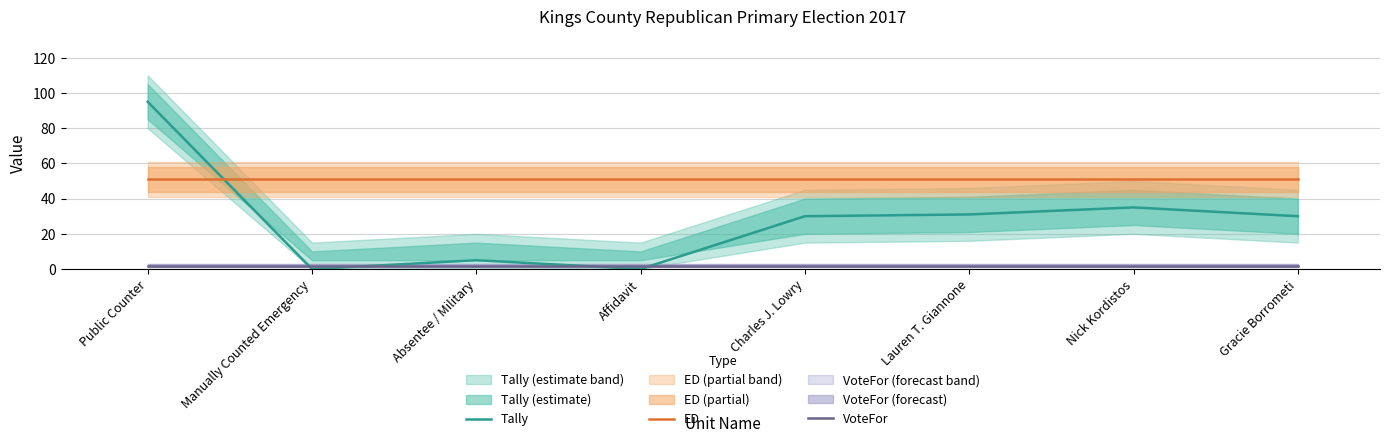

What is the highest value of the VoteFor series?

2